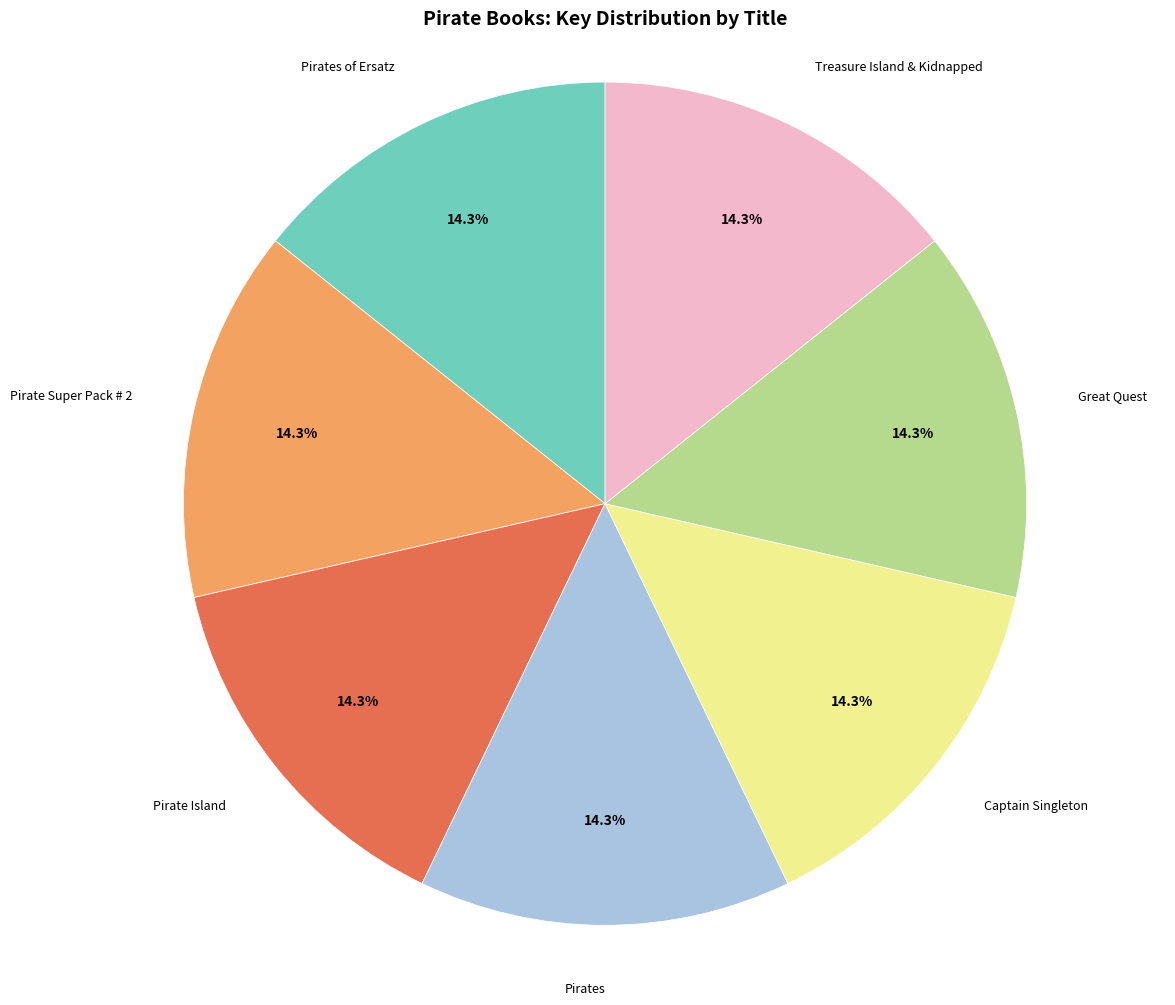

Does any single category account for the majority?

No